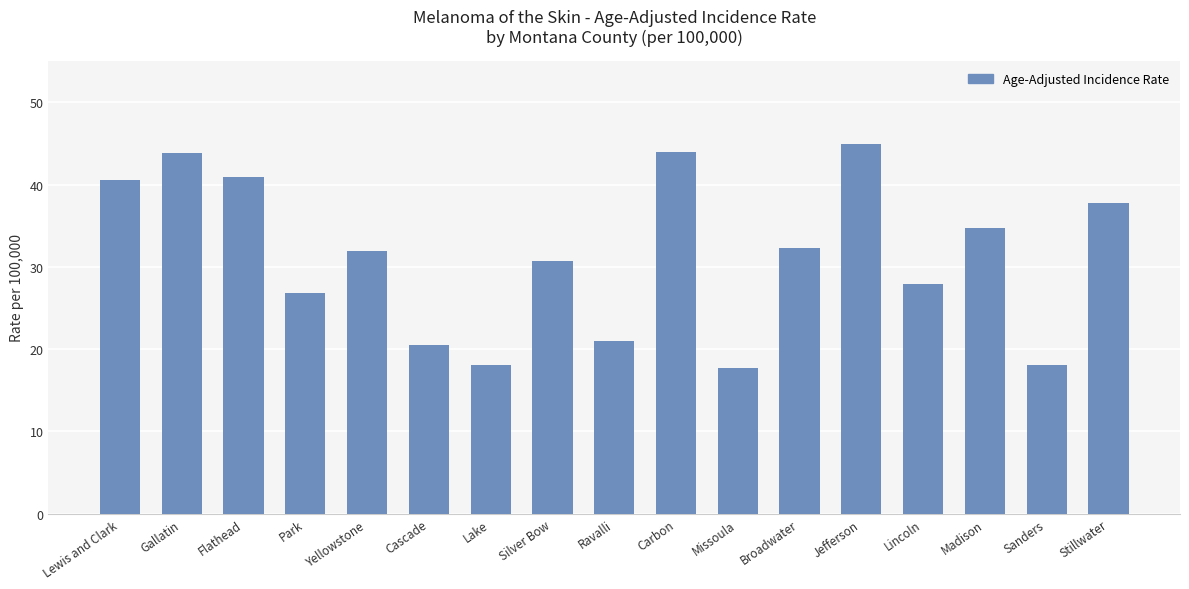

Which label corresponds to the largest value in the chart?

Jefferson